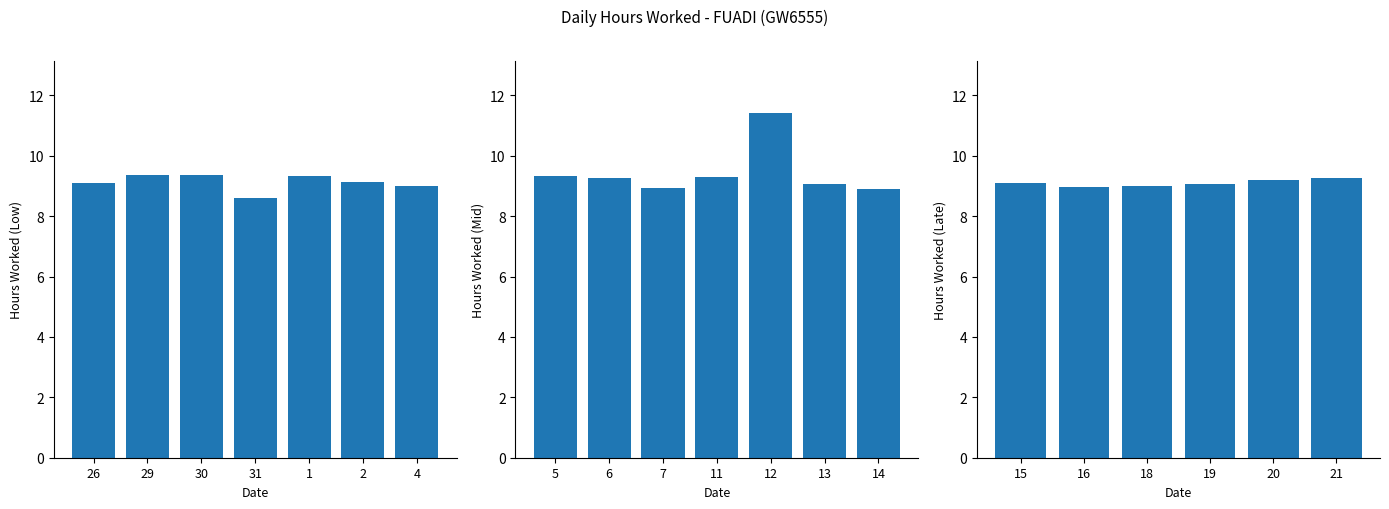

Reading left to right, what are all the values shown in this chart?

26=9.1	29=9.3	30=9.4	31=8.6	1=9.3	2=9.1	4=9.0	5=9.3	6=9.3	7=8.9	11=9.3	12=11.4	13=9.1	14=8.9	15=9.1	16=9.0	18=9.0	19=9.1	20=9.2	21=9.2